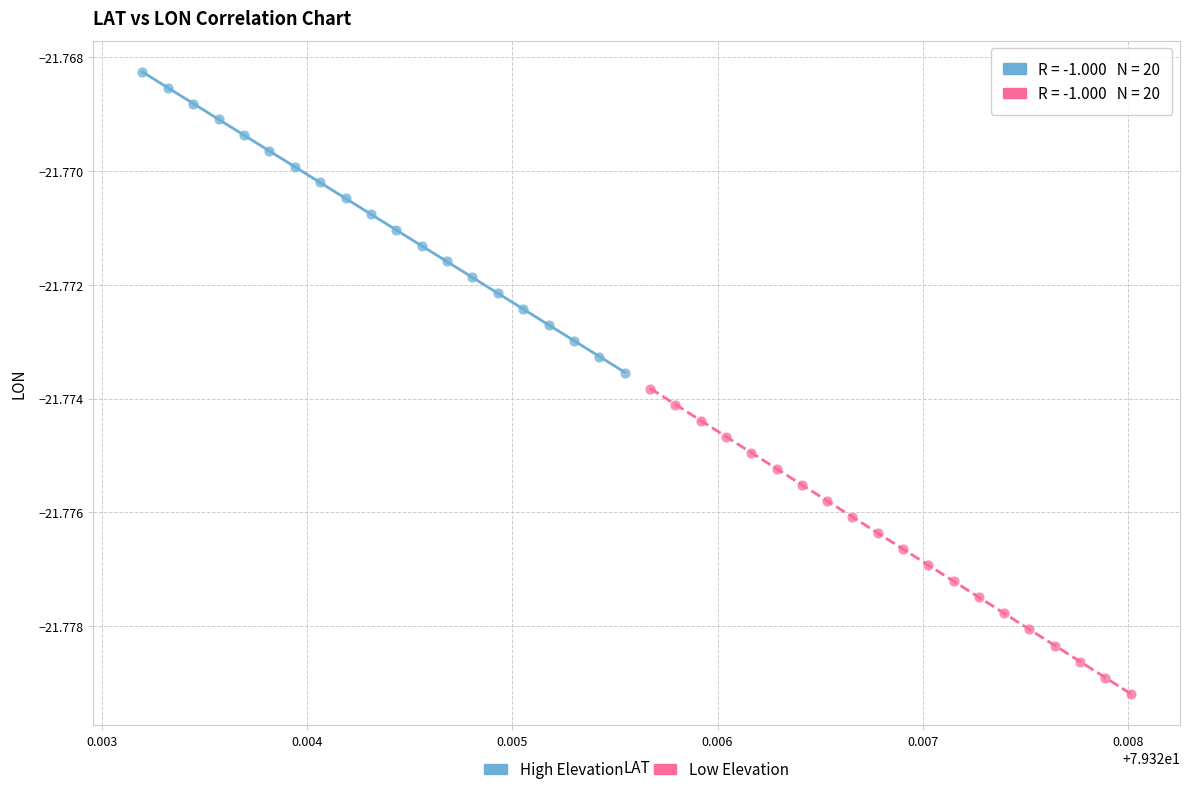

Which series has the widest spread of Y values?

Low Elevation